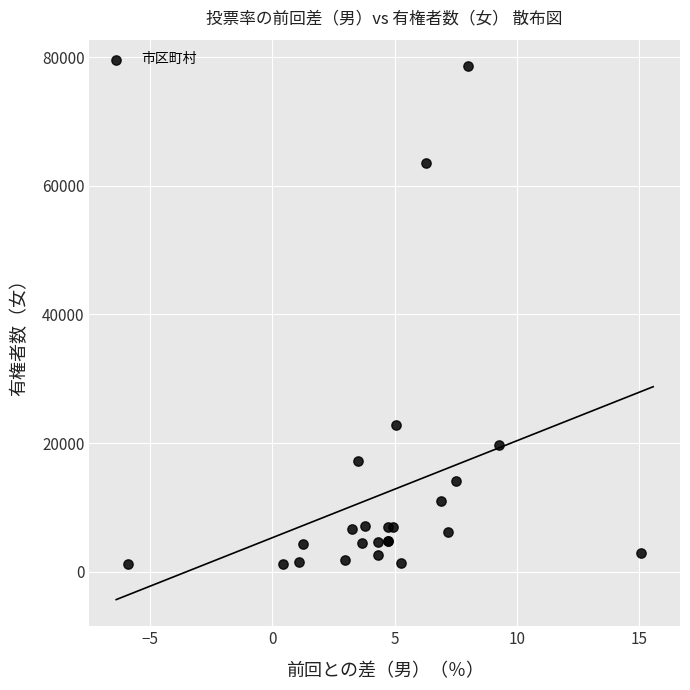

What Y value in the scatter plot is closest to 39863?

22859